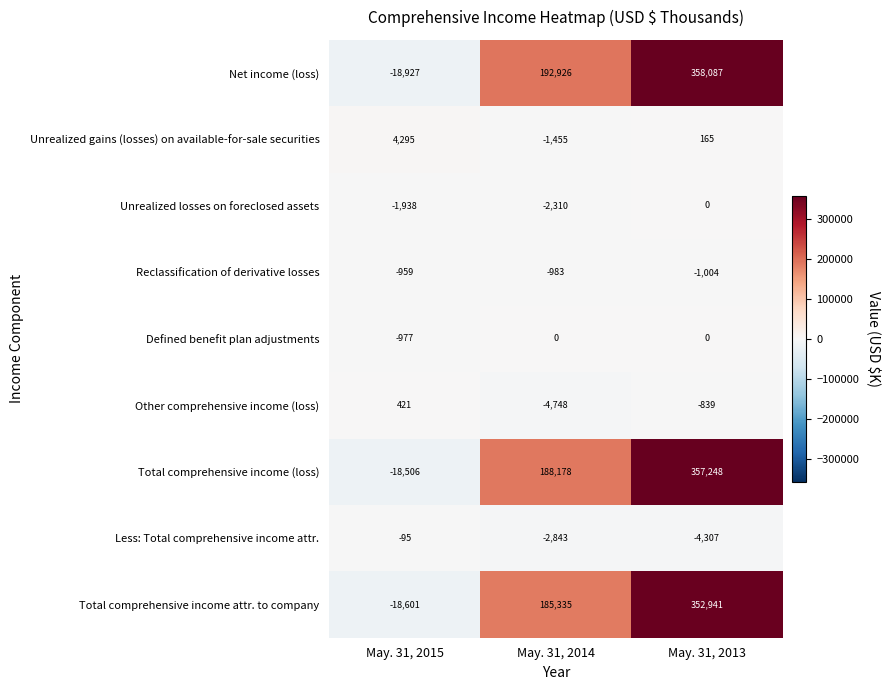

What is the smallest value displayed?

-18927